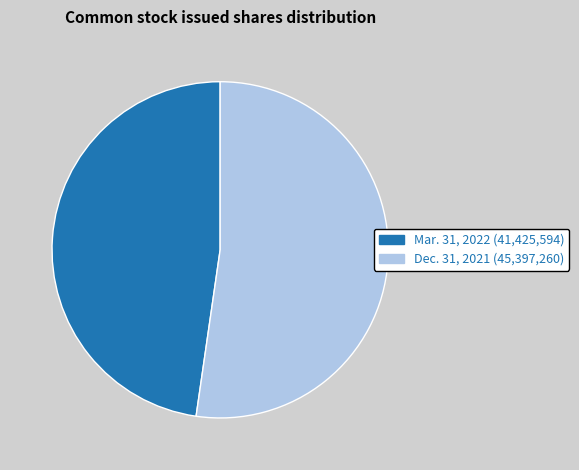

Between Mar. 31, 2022 and Dec. 31, 2021, which is larger?

Dec. 31, 2021